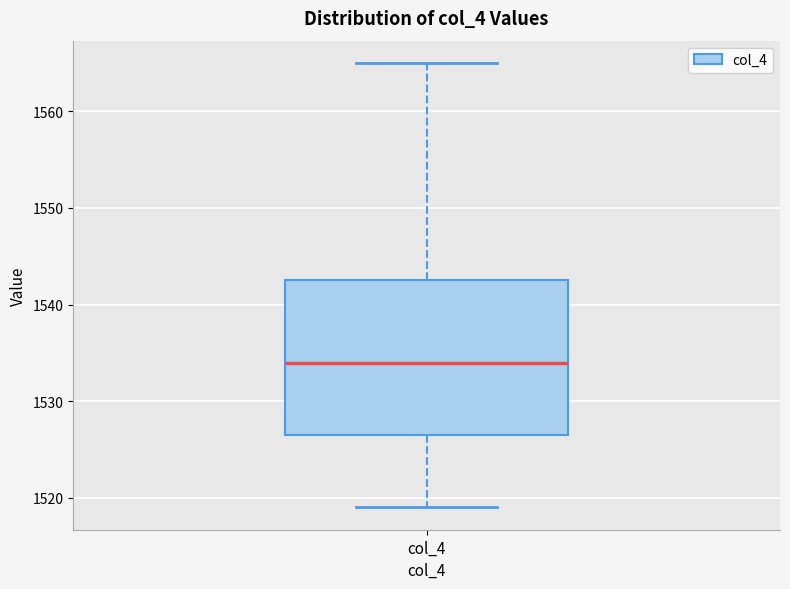

Read this box plot against the y-axis: the position of the median line, the range covered by the box, and the ends of both whiskers. The values are not printed on the chart, so give them approximately, as read against the axis.

median 1534, box 1527 to 1543, whiskers 1519 to 1565